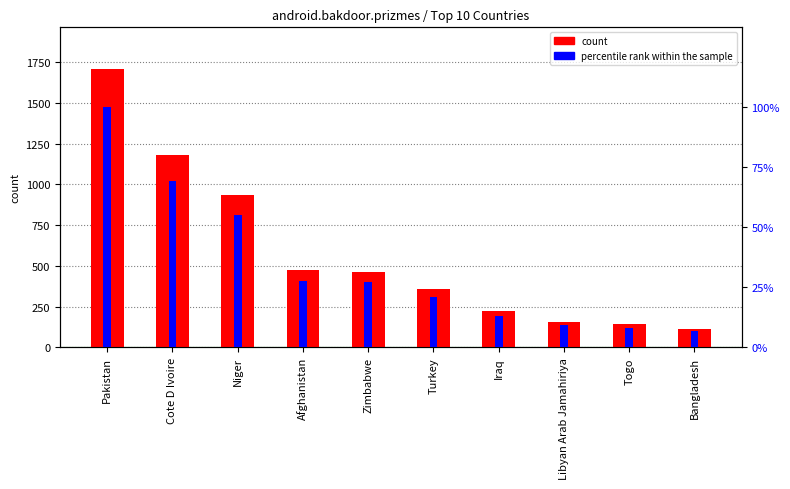

Where does the count series first go above 462?

Pakistan